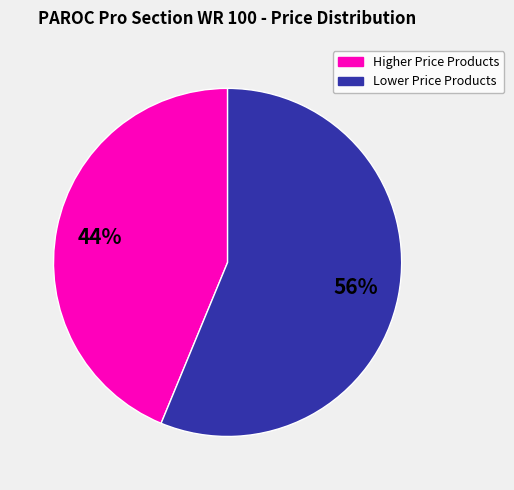

Is there any slice that represents more than half of the pie?

Yes